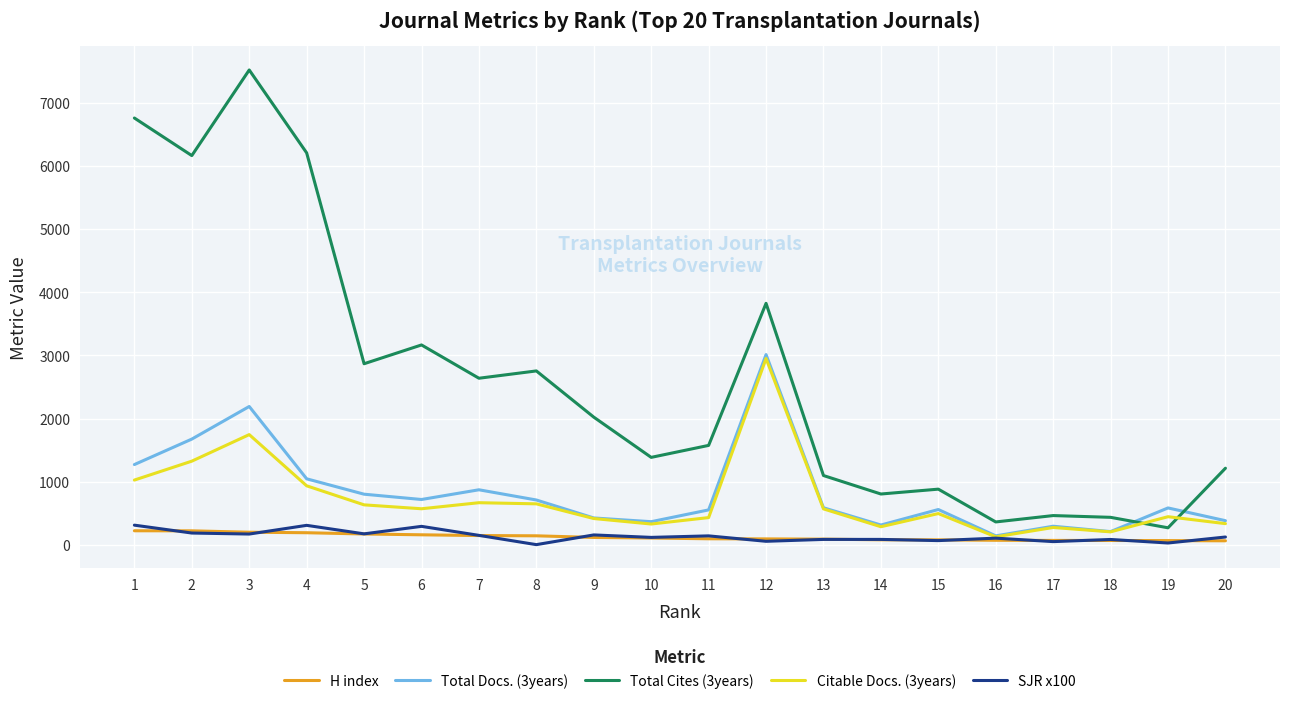

What is the lowest value of the H index series?

61